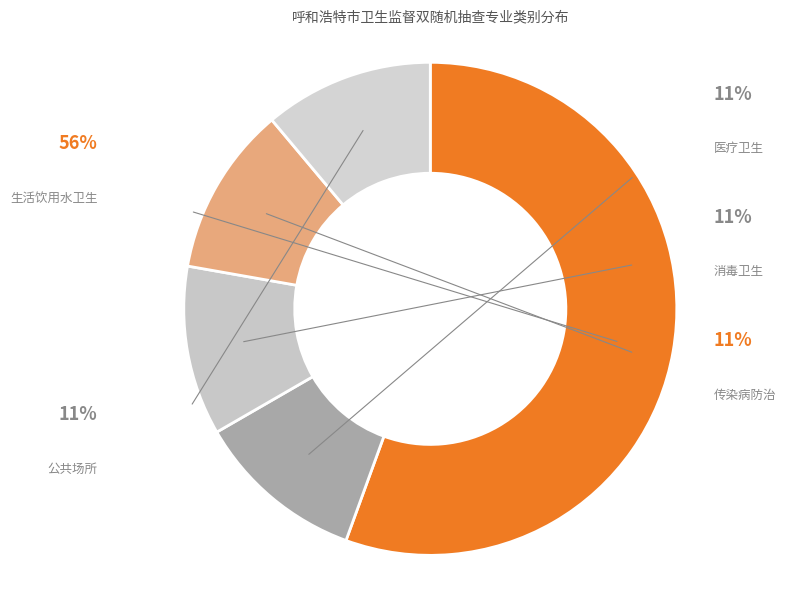

Is it true that 消毒卫生 is 11% of the pie?

True